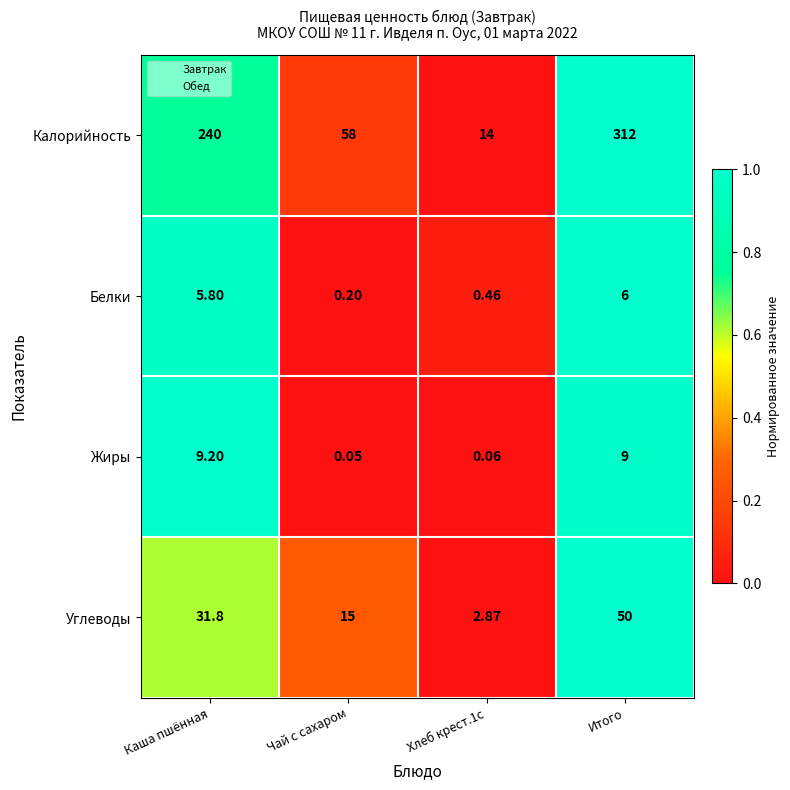

Which series has the largest total across all categories?

Калорийность